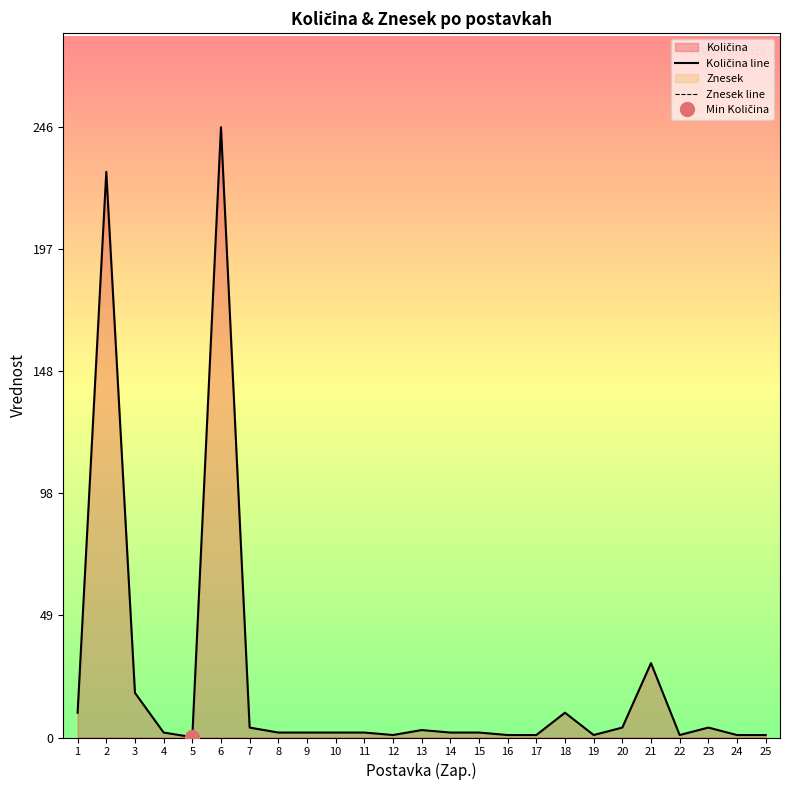

What is the difference between the Količina line values at 3 and 4?

16.0